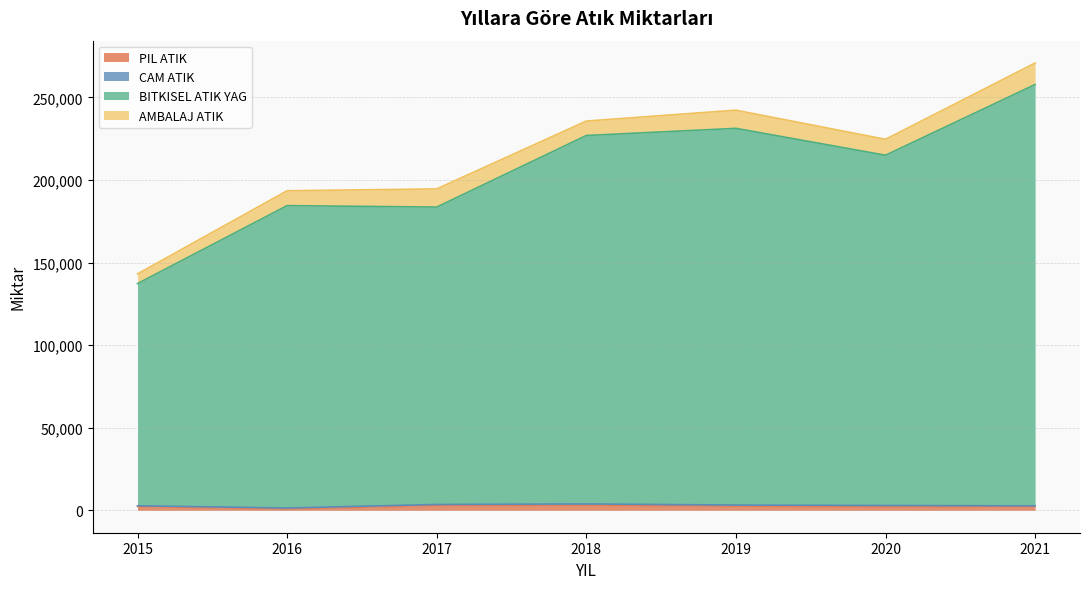

True or false: BITKISEL ATIK YAG has more than 2 interior local peaks.

False